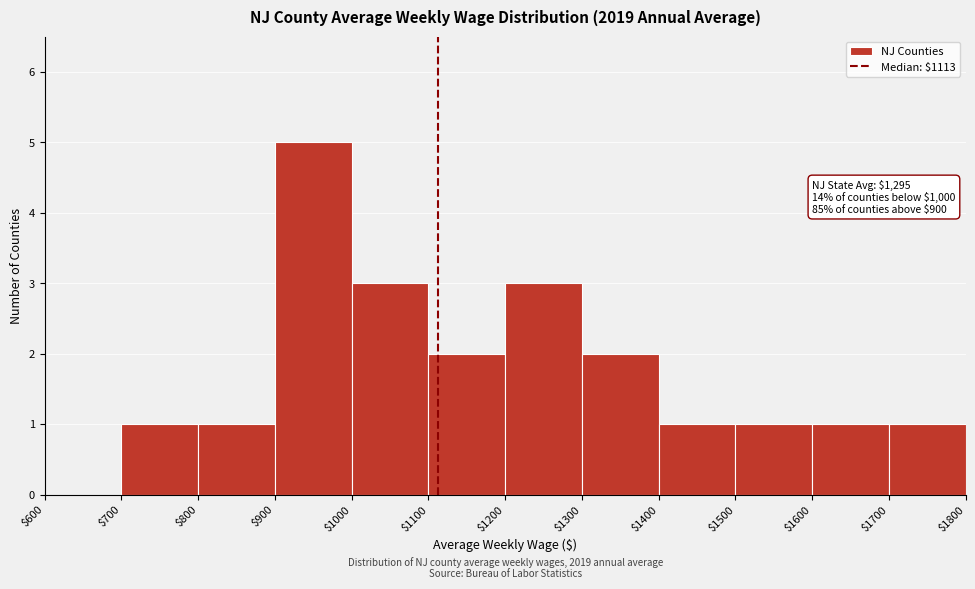

Which range on the x-axis has the tallest bar?

$900 to $1000